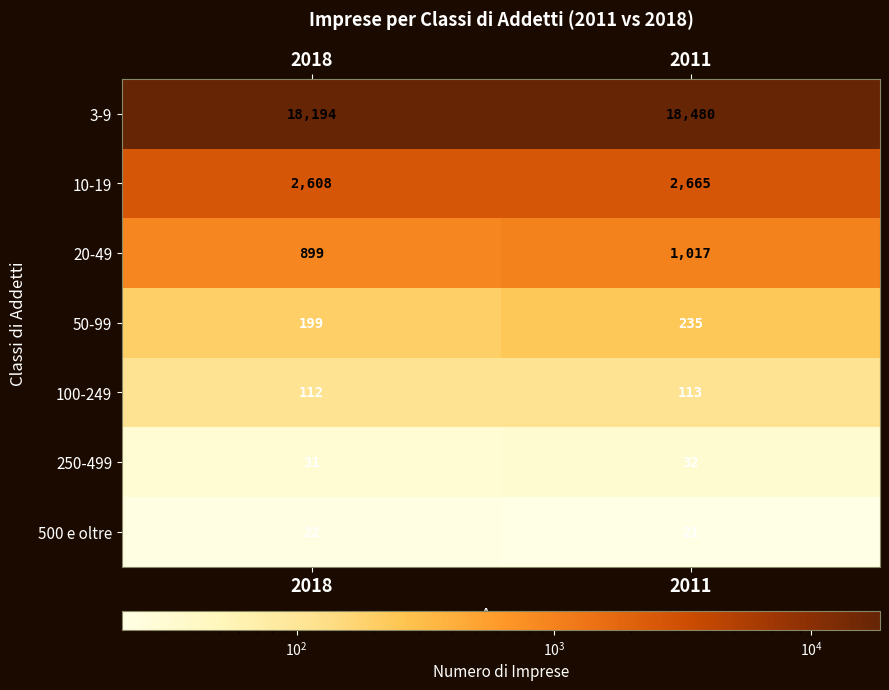

True or false: 20-49 has a value of 260 at 2011.

False